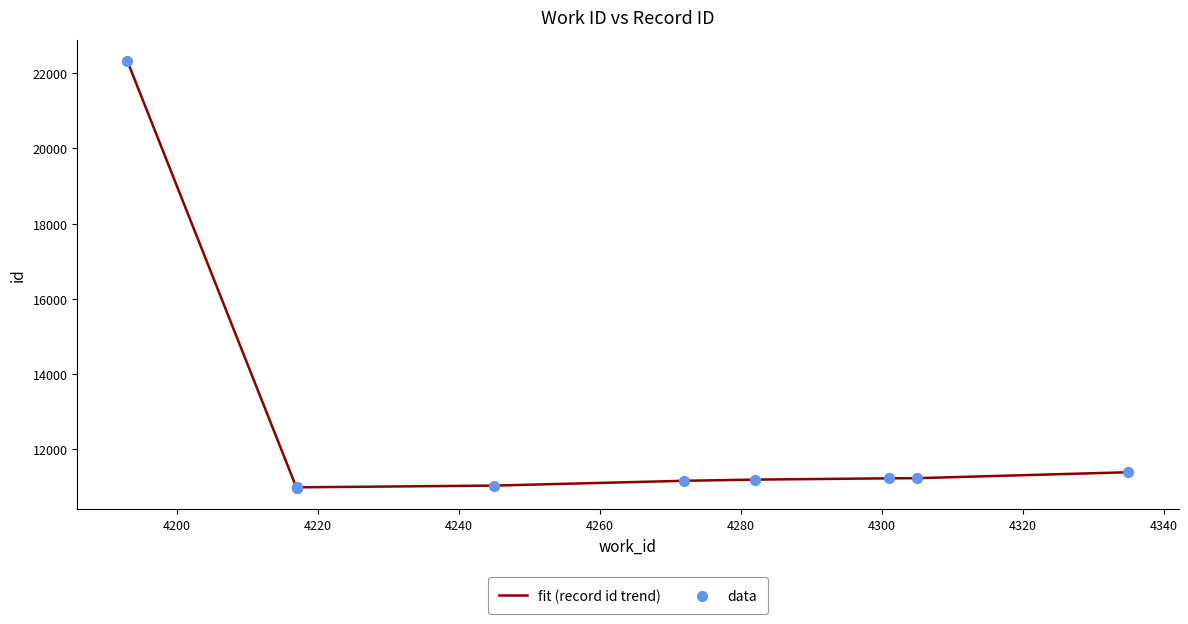

Which series has the largest Y range (max minus min)?

fit (record id trend)